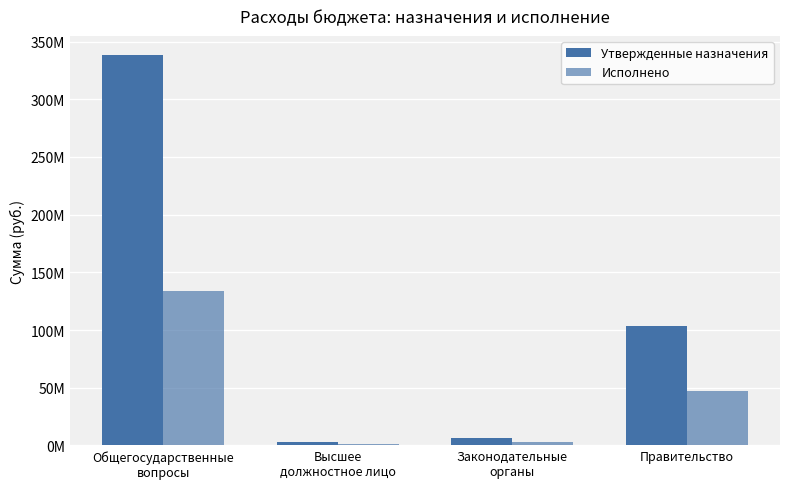

What is the label of the 4th bar from the left?

Правительство